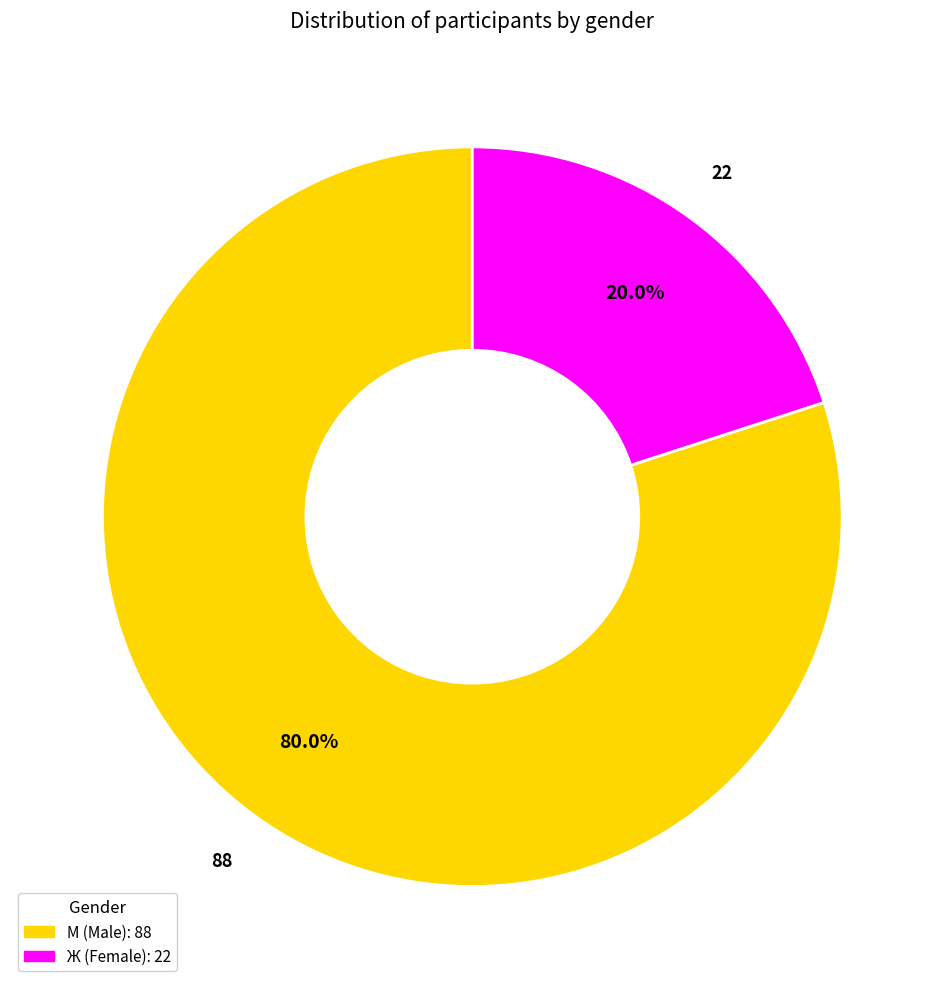

Count the number of slices in the pie.

2